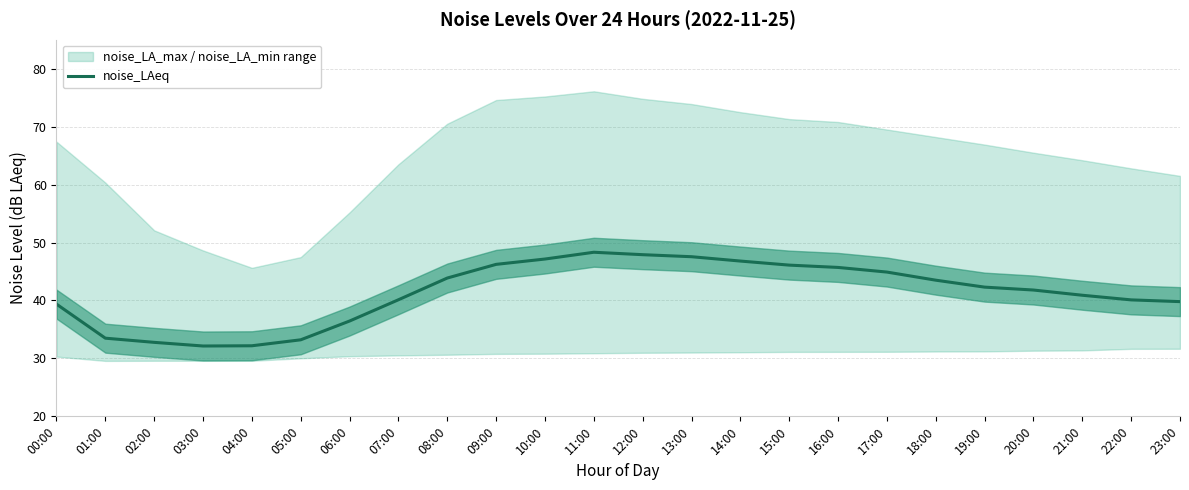

At which label is the value closest to 40?

22:00